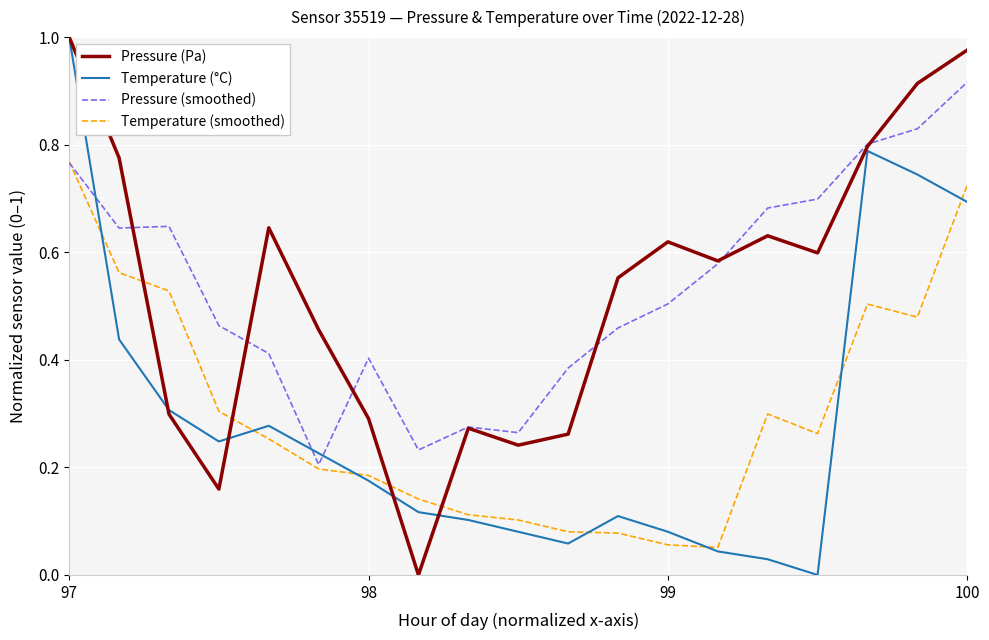

How many intersections are there between Temperature (smoothed) and Pressure (Pa)?

4